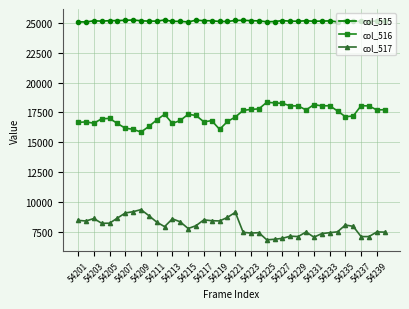

What is the highest value of the col_517 series?

9339